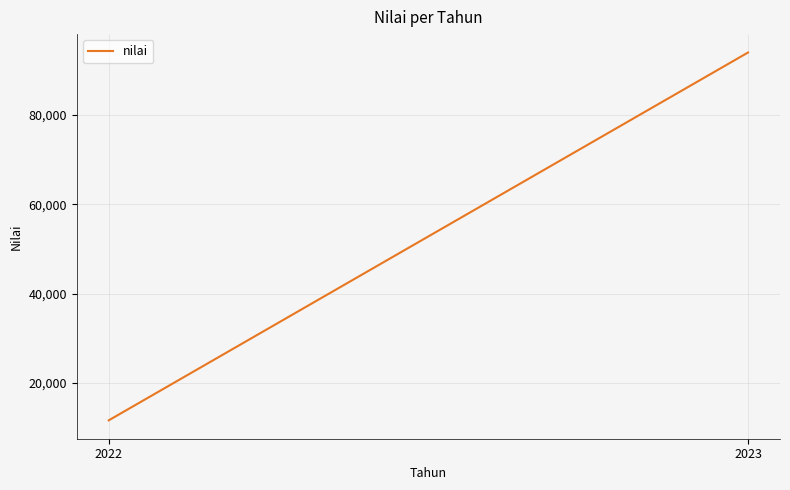

Is it true that the value at 2022 is 3467?

False